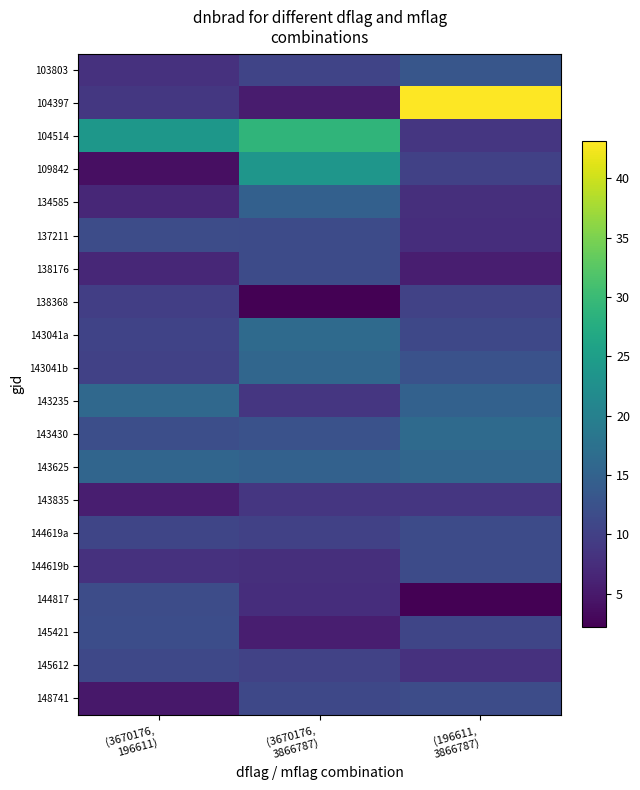

Which series has the widest spread of values?

104397